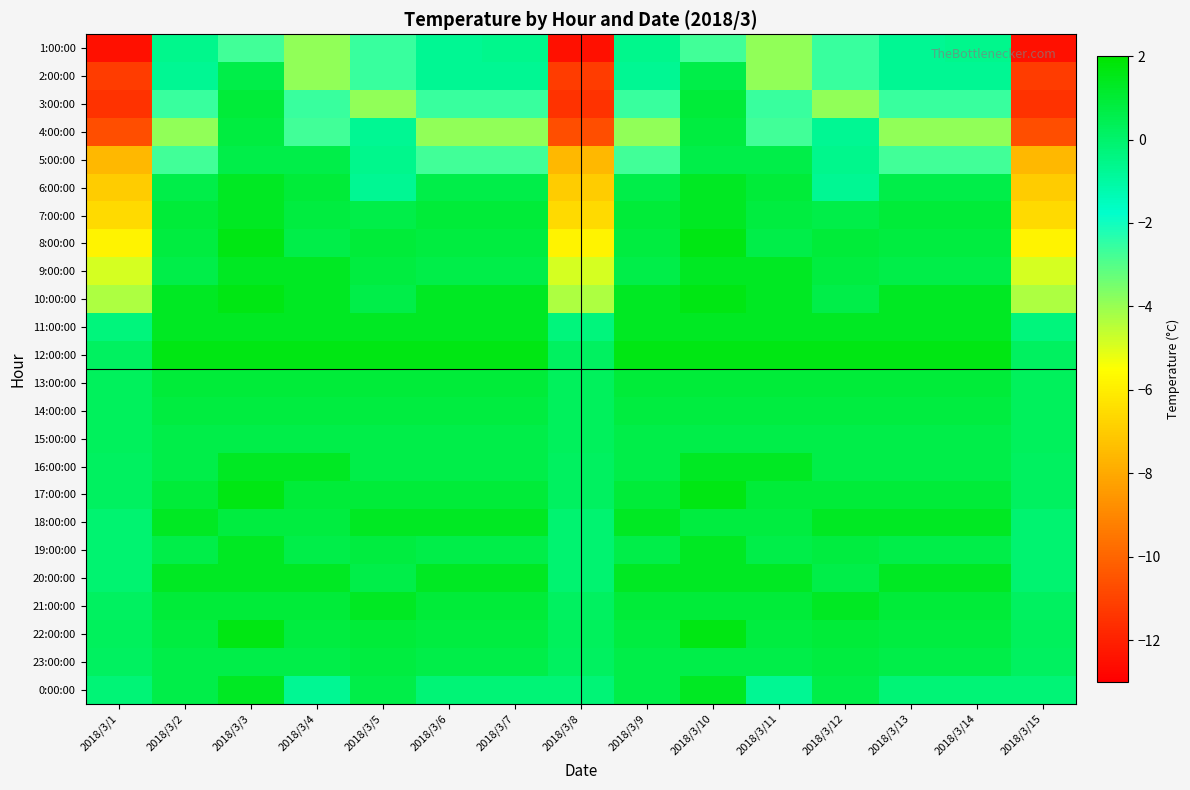

Reading right to left, transcribe all the data shown in this chart.

1:00:00: 2018/3/15=-12.5	2018/3/14=-0.6	2018/3/13=-0.7	2018/3/12=-2.6	2018/3/11=-3.9	2018/3/10=-2.7	2018/3/9=-0.6	2018/3/8=-12.5	2018/3/7=-0.6	2018/3/6=-0.7	2018/3/5=-2.6	2018/3/4=-3.9	2018/3/3=-2.7	2018/3/2=-0.6	2018/3/1=-12.5
2:00:00: 2018/3/15=-11.2	2018/3/14=-0.7	2018/3/13=-0.7	2018/3/12=-2.6	2018/3/11=-3.9	2018/3/10=0.6	2018/3/9=-0.7	2018/3/8=-11.2	2018/3/7=-0.7	2018/3/6=-0.7	2018/3/5=-2.6	2018/3/4=-3.9	2018/3/3=0.6	2018/3/2=-0.7	2018/3/1=-11.2
3:00:00: 2018/3/15=-11.5	2018/3/14=-2.6	2018/3/13=-2.6	2018/3/12=-3.9	2018/3/11=-2.6	2018/3/10=0.9	2018/3/9=-2.6	2018/3/8=-11.5	2018/3/7=-2.6	2018/3/6=-2.6	2018/3/5=-3.9	2018/3/4=-2.6	2018/3/3=0.9	2018/3/2=-2.6	2018/3/1=-11.5
4:00:00: 2018/3/15=-10.7	2018/3/14=-3.9	2018/3/13=-3.9	2018/3/12=-0.7	2018/3/11=-2.7	2018/3/10=0.8	2018/3/9=-3.9	2018/3/8=-10.7	2018/3/7=-3.9	2018/3/6=-3.9	2018/3/5=-0.7	2018/3/4=-2.7	2018/3/3=0.8	2018/3/2=-3.9	2018/3/1=-10.7
5:00:00: 2018/3/15=-7.6	2018/3/14=-2.7	2018/3/13=-2.7	2018/3/12=-0.6	2018/3/11=0.6	2018/3/10=0.6	2018/3/9=-2.7	2018/3/8=-7.6	2018/3/7=-2.7	2018/3/6=-2.7	2018/3/5=-0.6	2018/3/4=0.6	2018/3/3=0.6	2018/3/2=-2.7	2018/3/1=-7.6
6:00:00: 2018/3/15=-7.0	2018/3/14=0.6	2018/3/13=0.6	2018/3/12=-0.7	2018/3/11=0.9	2018/3/10=1.3	2018/3/9=0.6	2018/3/8=-7.0	2018/3/7=0.6	2018/3/6=0.6	2018/3/5=-0.7	2018/3/4=0.9	2018/3/3=1.3	2018/3/2=0.6	2018/3/1=-7.0
7:00:00: 2018/3/15=-6.6	2018/3/14=0.9	2018/3/13=0.9	2018/3/12=0.6	2018/3/11=0.8	2018/3/10=1.3	2018/3/9=0.9	2018/3/8=-6.6	2018/3/7=0.9	2018/3/6=0.9	2018/3/5=0.6	2018/3/4=0.8	2018/3/3=1.3	2018/3/2=0.9	2018/3/1=-6.6
8:00:00: 2018/3/15=-5.8	2018/3/14=0.8	2018/3/13=0.8	2018/3/12=0.9	2018/3/11=0.6	2018/3/10=1.6	2018/3/9=0.8	2018/3/8=-5.8	2018/3/7=0.8	2018/3/6=0.8	2018/3/5=0.9	2018/3/4=0.6	2018/3/3=1.6	2018/3/2=0.8	2018/3/1=-5.8
9:00:00: 2018/3/15=-4.9	2018/3/14=0.6	2018/3/13=0.6	2018/3/12=0.8	2018/3/11=1.3	2018/3/10=1.3	2018/3/9=0.6	2018/3/8=-4.9	2018/3/7=0.6	2018/3/6=0.6	2018/3/5=0.8	2018/3/4=1.3	2018/3/3=1.3	2018/3/2=0.6	2018/3/1=-4.9
10:00:00: 2018/3/15=-4.3	2018/3/14=1.3	2018/3/13=1.3	2018/3/12=0.6	2018/3/11=1.3	2018/3/10=1.6	2018/3/9=1.3	2018/3/8=-4.3	2018/3/7=1.3	2018/3/6=1.3	2018/3/5=0.6	2018/3/4=1.3	2018/3/3=1.6	2018/3/2=1.3	2018/3/1=-4.3
11:00:00: 2018/3/15=-0.3	2018/3/14=1.3	2018/3/13=1.3	2018/3/12=1.3	2018/3/11=1.3	2018/3/10=1.3	2018/3/9=1.3	2018/3/8=-0.3	2018/3/7=1.3	2018/3/6=1.3	2018/3/5=1.3	2018/3/4=1.3	2018/3/3=1.3	2018/3/2=1.3	2018/3/1=-0.3
12:00:00: 2018/3/15=0.2	2018/3/14=1.6	2018/3/13=1.6	2018/3/12=1.6	2018/3/11=1.6	2018/3/10=1.6	2018/3/9=1.6	2018/3/8=0.2	2018/3/7=1.6	2018/3/6=1.6	2018/3/5=1.6	2018/3/4=1.6	2018/3/3=1.6	2018/3/2=1.6	2018/3/1=0.2
13:00:00: 2018/3/15=0.3	2018/3/14=0.9	2018/3/13=0.9	2018/3/12=0.9	2018/3/11=0.9	2018/3/10=0.9	2018/3/9=0.9	2018/3/8=0.3	2018/3/7=0.9	2018/3/6=0.9	2018/3/5=0.9	2018/3/4=0.9	2018/3/3=0.9	2018/3/2=0.9	2018/3/1=0.3
14:00:00: 2018/3/15=0.3	2018/3/14=0.8	2018/3/13=0.8	2018/3/12=0.8	2018/3/11=0.8	2018/3/10=0.8	2018/3/9=0.8	2018/3/8=0.3	2018/3/7=0.8	2018/3/6=0.8	2018/3/5=0.8	2018/3/4=0.8	2018/3/3=0.8	2018/3/2=0.8	2018/3/1=0.3
15:00:00: 2018/3/15=0.3	2018/3/14=0.6	2018/3/13=0.6	2018/3/12=0.6	2018/3/11=0.6	2018/3/10=0.6	2018/3/9=0.6	2018/3/8=0.3	2018/3/7=0.6	2018/3/6=0.6	2018/3/5=0.6	2018/3/4=0.6	2018/3/3=0.6	2018/3/2=0.6	2018/3/1=0.3
16:00:00: 2018/3/15=0.2	2018/3/14=0.6	2018/3/13=0.6	2018/3/12=0.6	2018/3/11=1.3	2018/3/10=1.3	2018/3/9=0.6	2018/3/8=0.2	2018/3/7=0.6	2018/3/6=0.6	2018/3/5=0.6	2018/3/4=1.3	2018/3/3=1.3	2018/3/2=0.6	2018/3/1=0.2
17:00:00: 2018/3/15=0.2	2018/3/14=0.9	2018/3/13=0.9	2018/3/12=0.9	2018/3/11=0.9	2018/3/10=1.6	2018/3/9=0.9	2018/3/8=0.2	2018/3/7=0.9	2018/3/6=0.9	2018/3/5=0.9	2018/3/4=0.9	2018/3/3=1.6	2018/3/2=0.9	2018/3/1=0.2
18:00:00: 2018/3/15=-0.1	2018/3/14=1.3	2018/3/13=1.3	2018/3/12=1.3	2018/3/11=0.8	2018/3/10=0.8	2018/3/9=1.3	2018/3/8=-0.1	2018/3/7=1.3	2018/3/6=1.3	2018/3/5=1.3	2018/3/4=0.8	2018/3/3=0.8	2018/3/2=1.3	2018/3/1=-0.1
19:00:00: 2018/3/15=-0.1	2018/3/14=0.6	2018/3/13=0.6	2018/3/12=0.8	2018/3/11=0.6	2018/3/10=1.3	2018/3/9=0.6	2018/3/8=-0.1	2018/3/7=0.6	2018/3/6=0.6	2018/3/5=0.8	2018/3/4=0.6	2018/3/3=1.3	2018/3/2=0.6	2018/3/1=-0.1
20:00:00: 2018/3/15=-0.1	2018/3/14=1.3	2018/3/13=1.3	2018/3/12=0.6	2018/3/11=1.3	2018/3/10=1.3	2018/3/9=1.3	2018/3/8=-0.1	2018/3/7=1.3	2018/3/6=1.3	2018/3/5=0.6	2018/3/4=1.3	2018/3/3=1.3	2018/3/2=1.3	2018/3/1=-0.1
21:00:00: 2018/3/15=0.2	2018/3/14=0.9	2018/3/13=0.9	2018/3/12=1.3	2018/3/11=0.9	2018/3/10=0.9	2018/3/9=0.9	2018/3/8=0.2	2018/3/7=0.9	2018/3/6=0.9	2018/3/5=1.3	2018/3/4=0.9	2018/3/3=0.9	2018/3/2=0.9	2018/3/1=0.2
22:00:00: 2018/3/15=0.3	2018/3/14=0.8	2018/3/13=0.8	2018/3/12=0.9	2018/3/11=0.8	2018/3/10=1.6	2018/3/9=0.8	2018/3/8=0.3	2018/3/7=0.8	2018/3/6=0.8	2018/3/5=0.9	2018/3/4=0.8	2018/3/3=1.6	2018/3/2=0.8	2018/3/1=0.3
23:00:00: 2018/3/15=0.2	2018/3/14=0.6	2018/3/13=0.6	2018/3/12=0.8	2018/3/11=0.6	2018/3/10=0.6	2018/3/9=0.6	2018/3/8=0.2	2018/3/7=0.6	2018/3/6=0.6	2018/3/5=0.8	2018/3/4=0.6	2018/3/3=0.6	2018/3/2=0.6	2018/3/1=0.2
0:00:00: 2018/3/15=-0.2	2018/3/14=-0.2	2018/3/13=-0.2	2018/3/12=0.6	2018/3/11=-0.7	2018/3/10=1.3	2018/3/9=0.6	2018/3/8=-0.2	2018/3/7=-0.2	2018/3/6=-0.2	2018/3/5=0.6	2018/3/4=-0.7	2018/3/3=1.3	2018/3/2=0.6	2018/3/1=-0.2